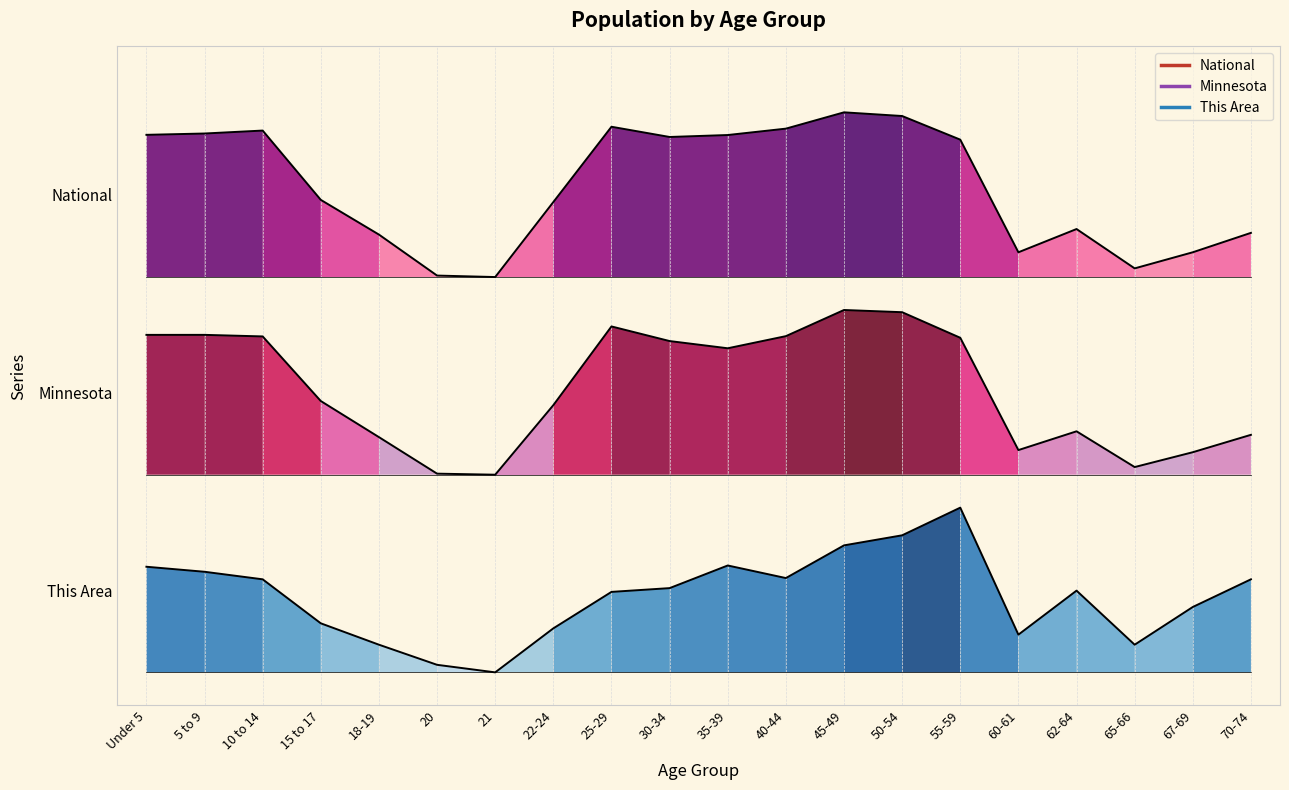

The This Area series shows 0.2 at 65-66. True or false?

True